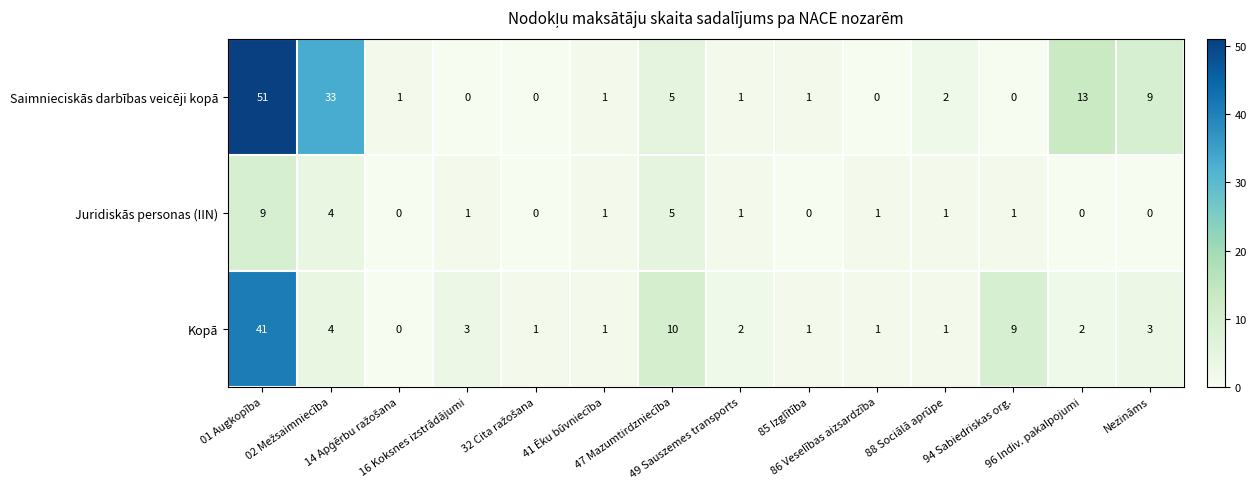

List the series in order of their peak value, highest first.

Saimnieciskās darbības veicēji kopā, Kopā, Juridiskās personas (IIN)